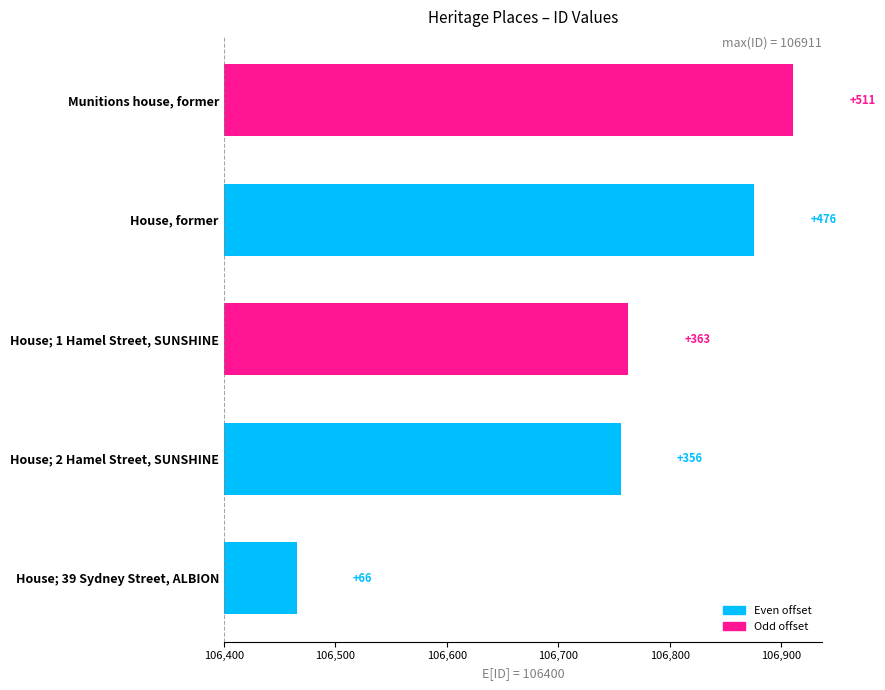

Reading right to left, extract all data points from this chart.

511	476	363	356	66